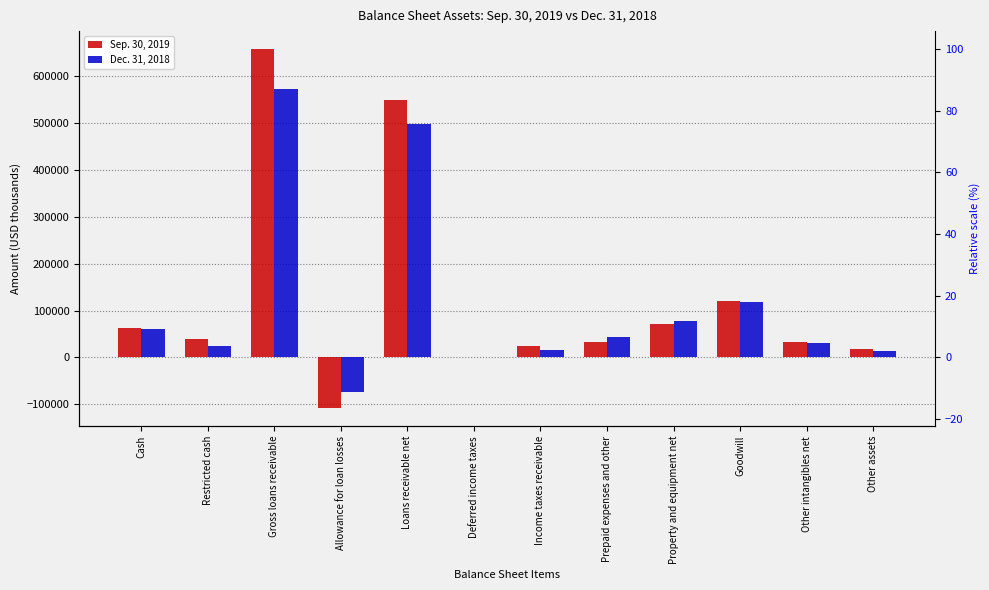

Read the Sep. 30, 2019 value at Gross loans receivable, to the nearest 10.

657620